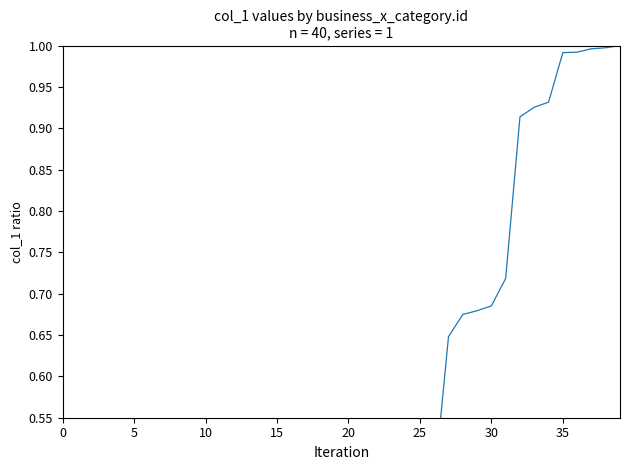

True or false: there are more than 0 points higher than both neighbors.

False